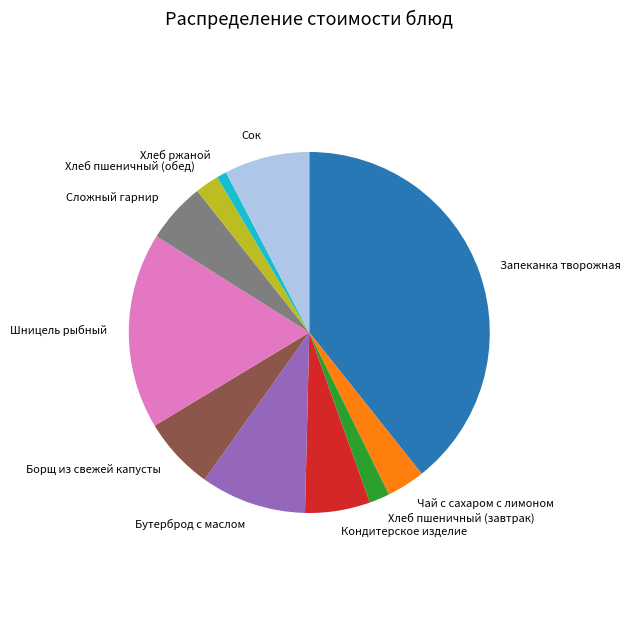

Combined, do Кондитерское изделие and Хлеб ржаной account for over 50%?

No